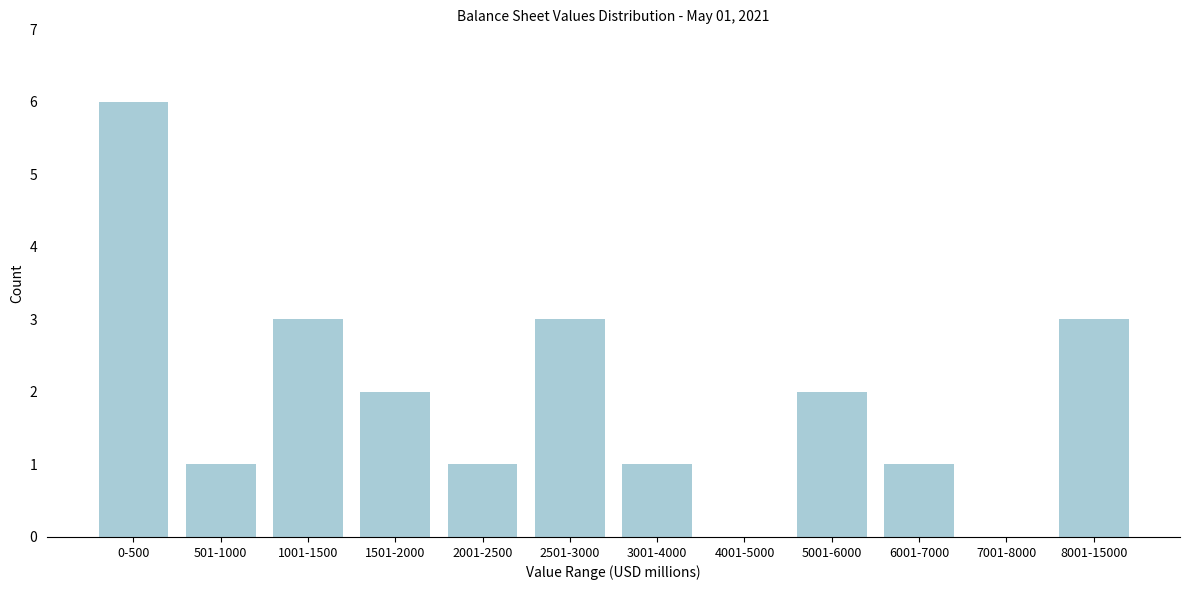

Reading left to right, list all the values displayed in this chart.

0-500=6	501-1000=1	1001-1500=3	1501-2000=2	2001-2500=1	2501-3000=3	3001-4000=1	4001-5000=0	5001-6000=2	6001-7000=1	7001-8000=0	8001-15000=3